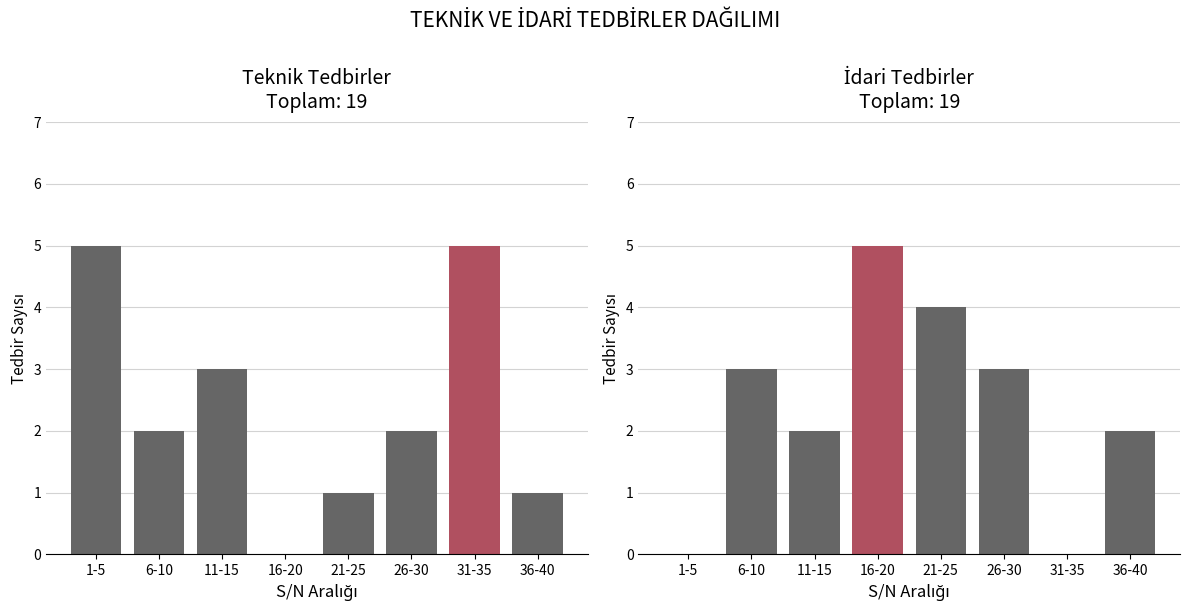

What is the label of the 1st bar from the left?

1-5